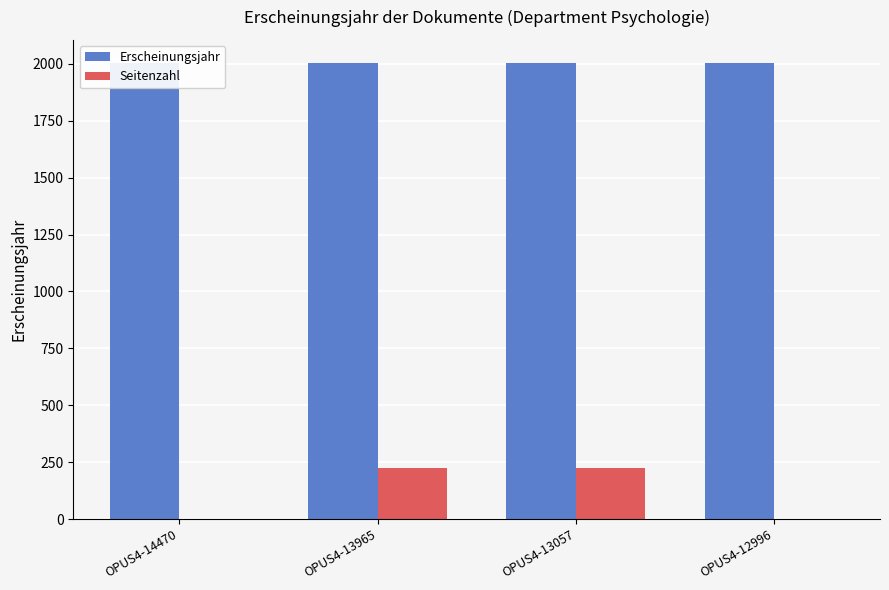

List the series in order of their peak value, lowest first.

Seitenzahl, Erscheinungsjahr